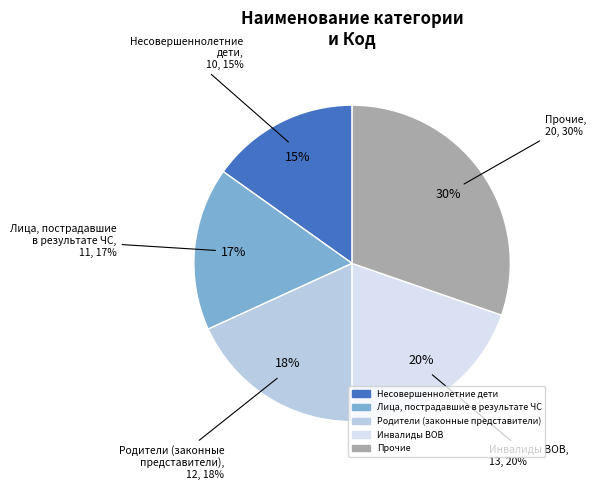

What is the ratio of the value at Прочие to the value at Инвалиды ВОВ?

1.5